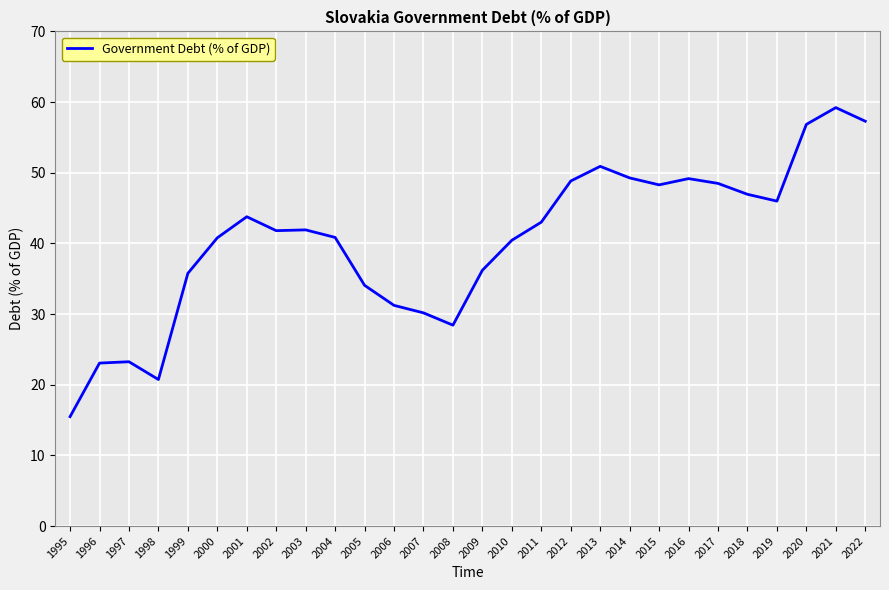

What value does the data have at 2022?

57.3